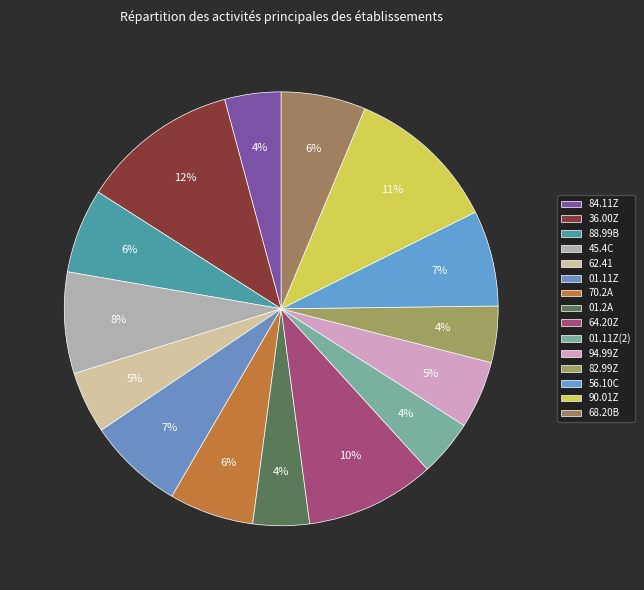

Count the number of slices in the pie.

15